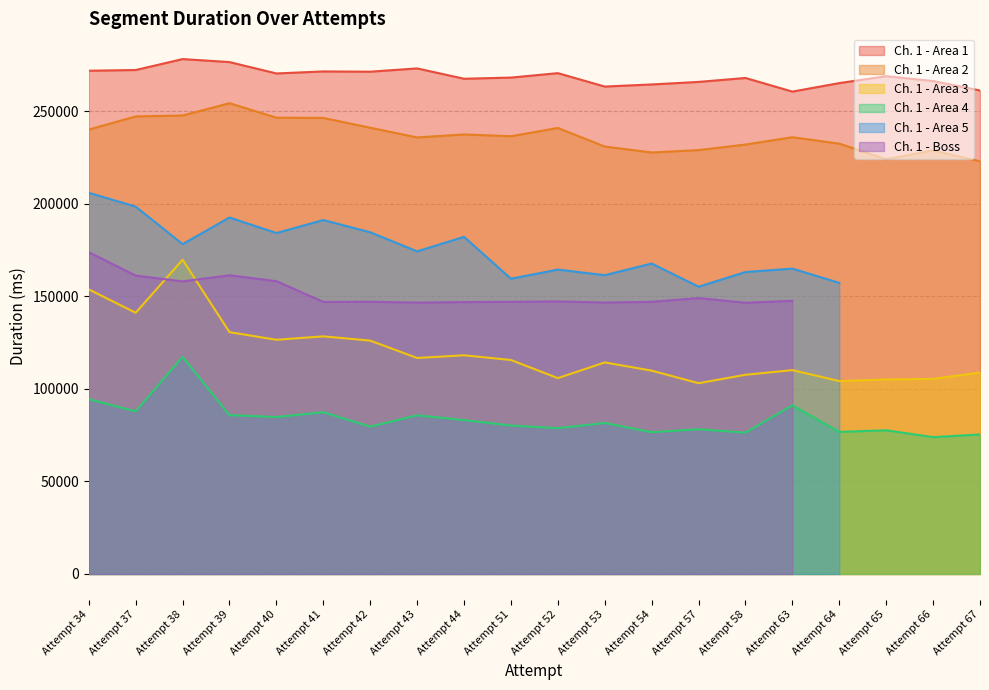

Which has a higher value, Attempt 40 or Attempt 51?

Attempt 40